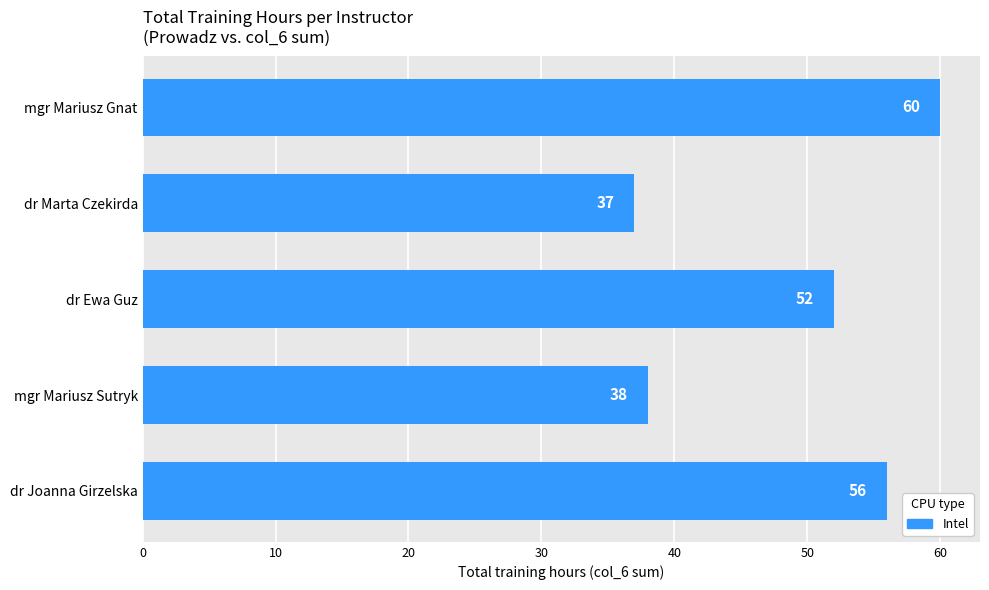

Reading top to bottom, list all the values displayed in this chart.

mgr Mariusz Gnat=60	dr Marta Czekirda=37	dr Ewa Guz=52	mgr Mariusz Sutryk=38	dr Joanna Girzelska=56